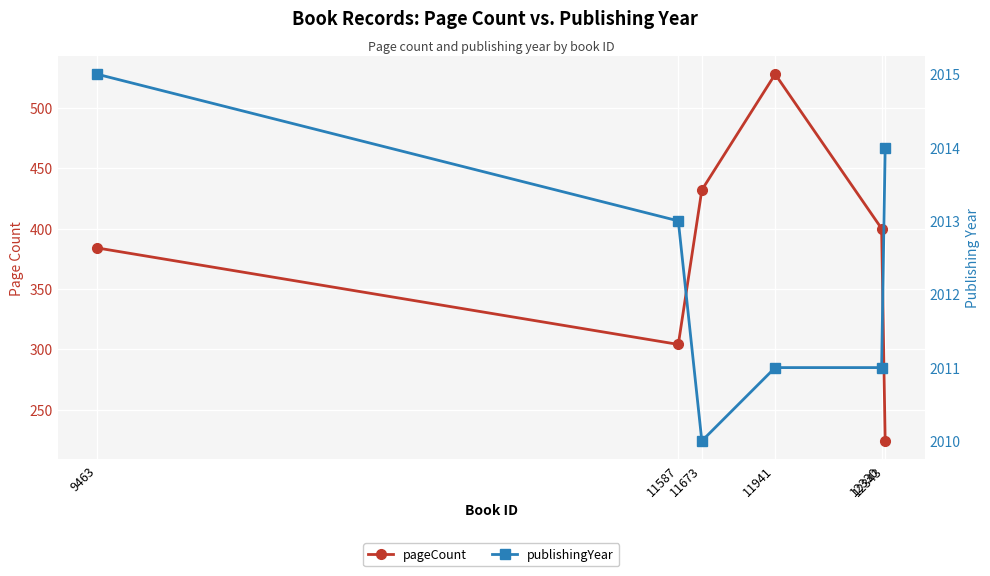

What are all the series names shown in the legend?

pageCount, publishingYear